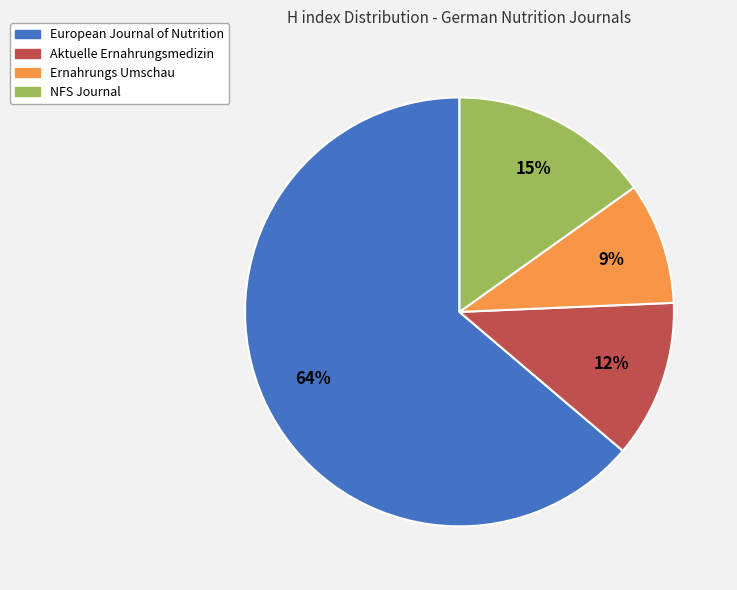

The Aktuelle Ernahrungsmedizin slice represents 25% of the pie. True or false?

False